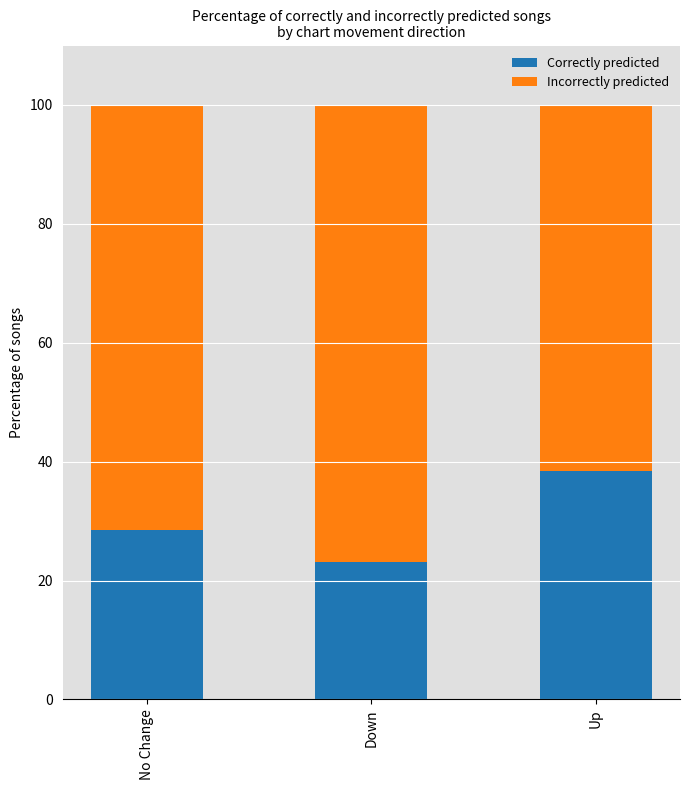

How many data points does each series have?

3